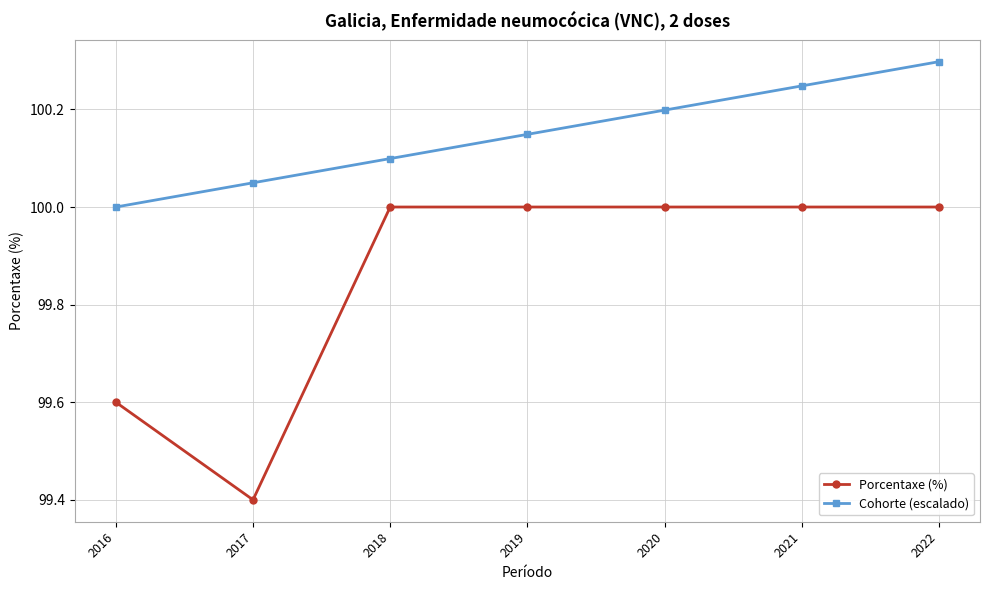

Which series changed the most between 2018 and 2020?

Cohorte (escalado)